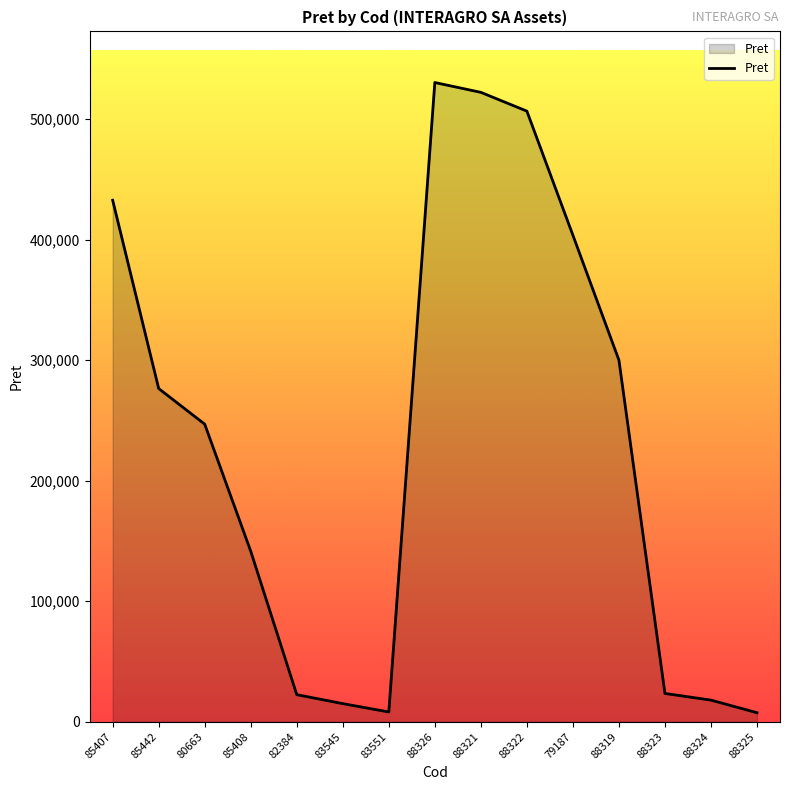

The value at 88321 is 252616. True or false?

False